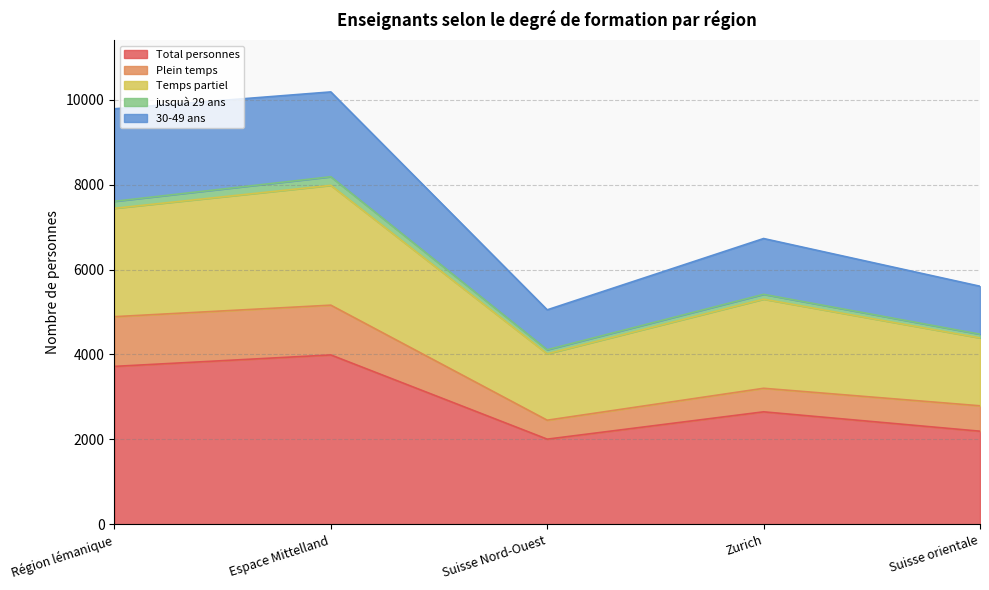

The Total personnes series shows 6661 at Espace Mittelland. True or false?

False